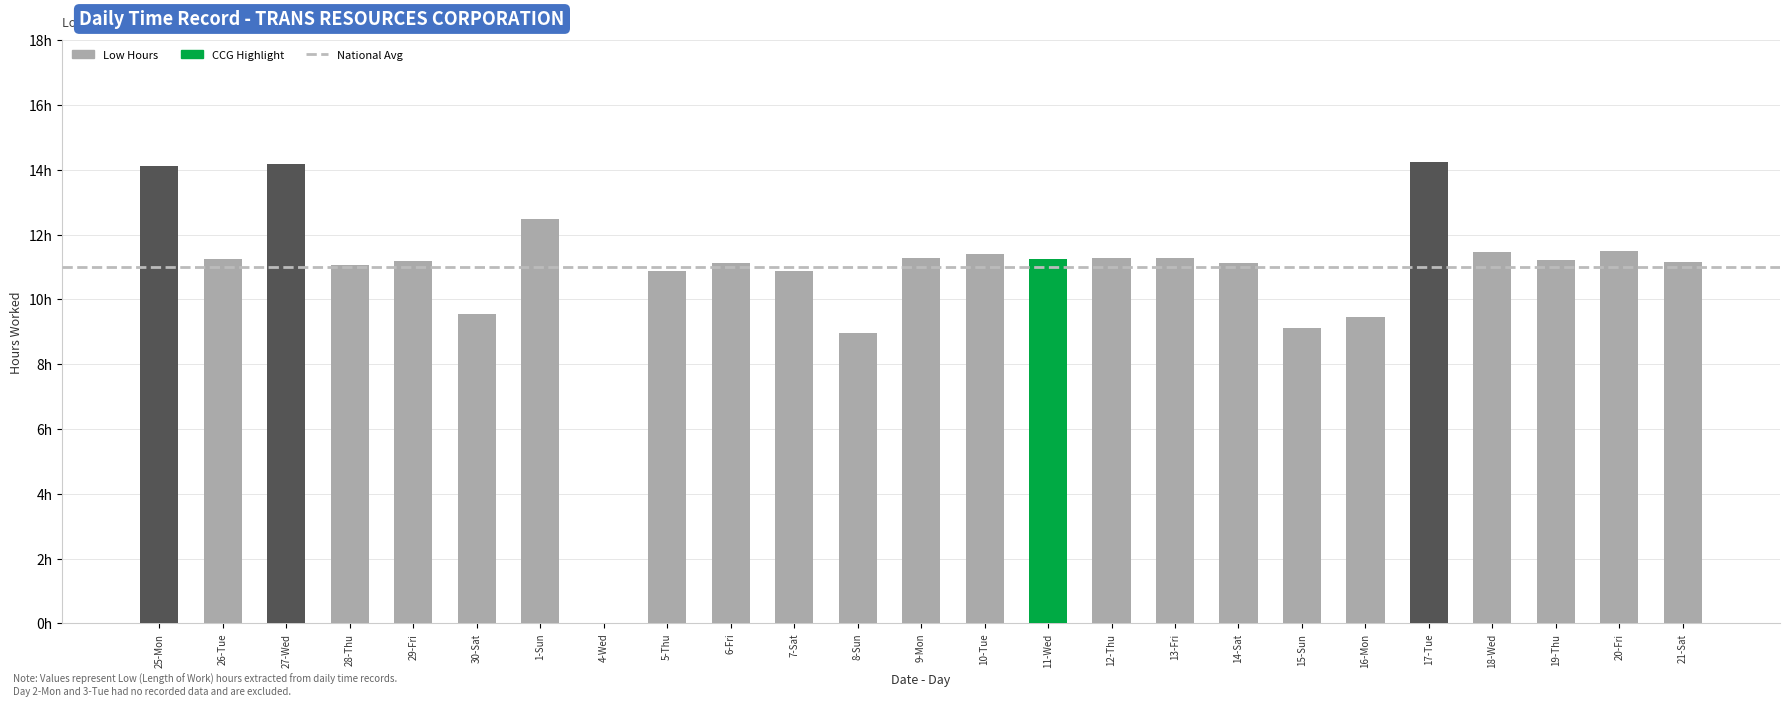

What is the sum of all values?

271.4